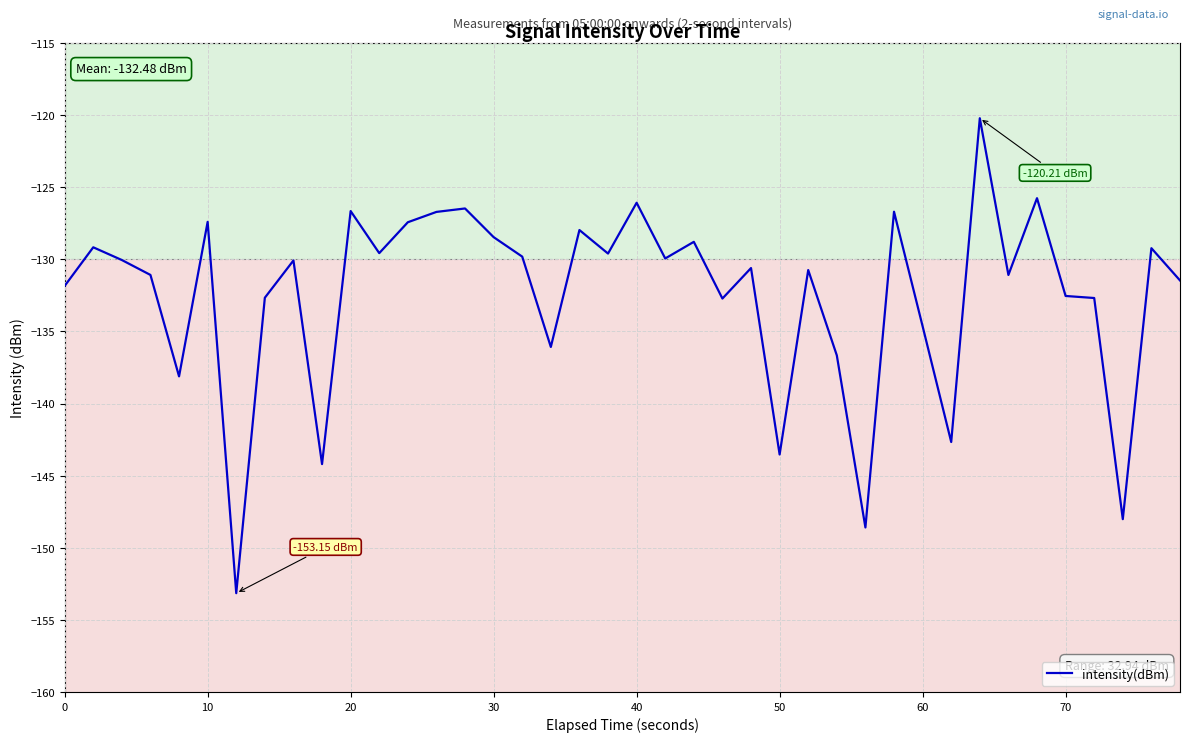

What is the difference between the maximum and minimum values?

32.9